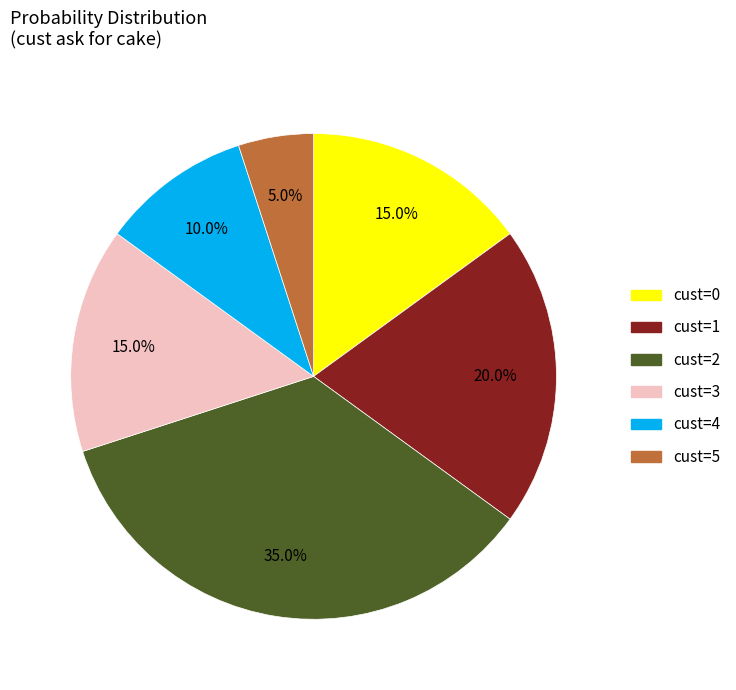

Does any single category account for the majority?

No